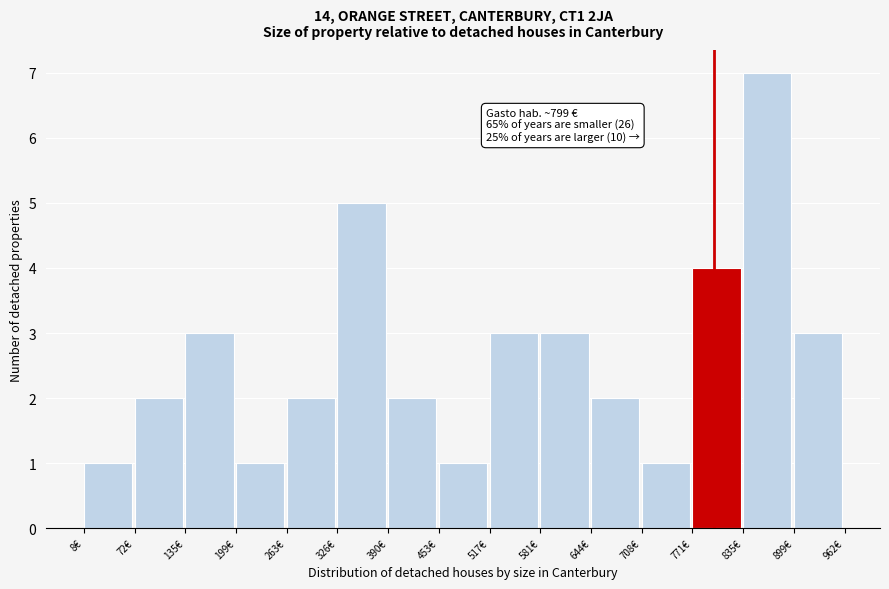

Which range on the x-axis has the tallest bar?

840 to 900